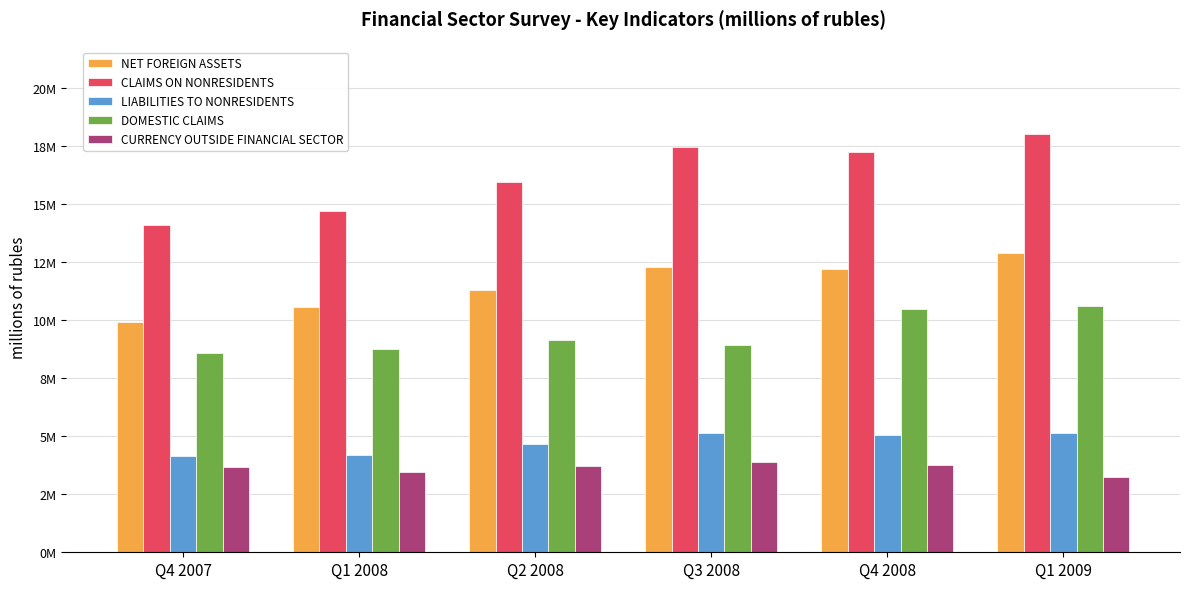

Is the value of NET FOREIGN ASSETS at Q3 2008 greater than the value of DOMESTIC CLAIMS at Q3 2008?

Yes